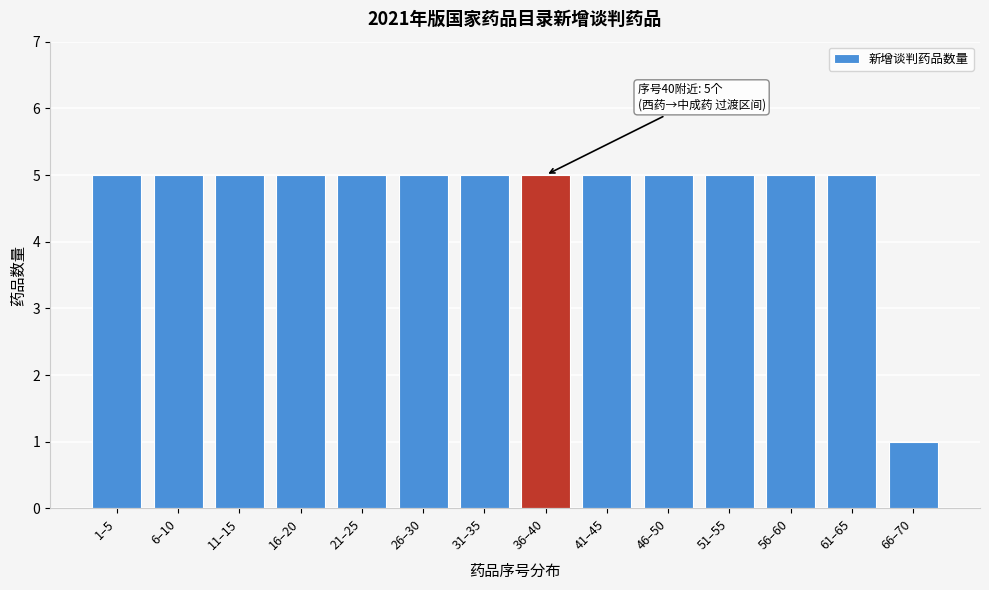

Reading left to right, extract all data points from this chart.

5	5	5	5	5	5	5	5	5	5	5	5	5	1